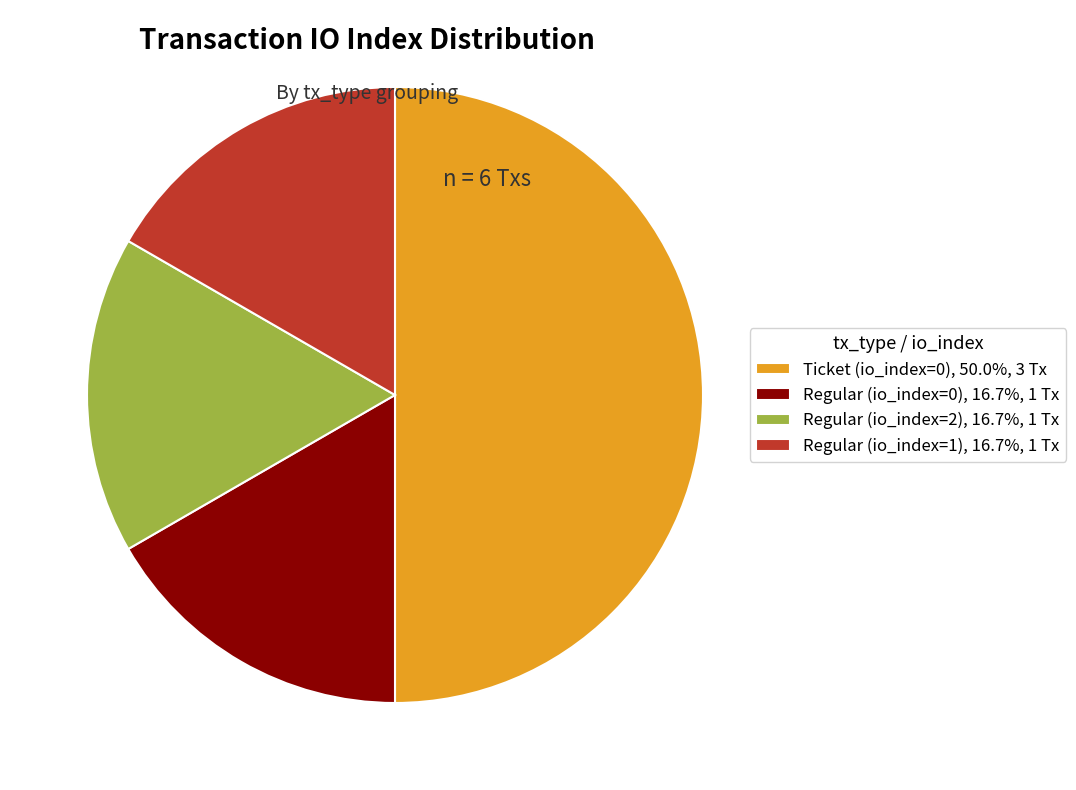

Is the sum of Regular (io_index=0), 16.7%, 1 Tx and Regular (io_index=1), 16.7%, 1 Tx greater than half?

No